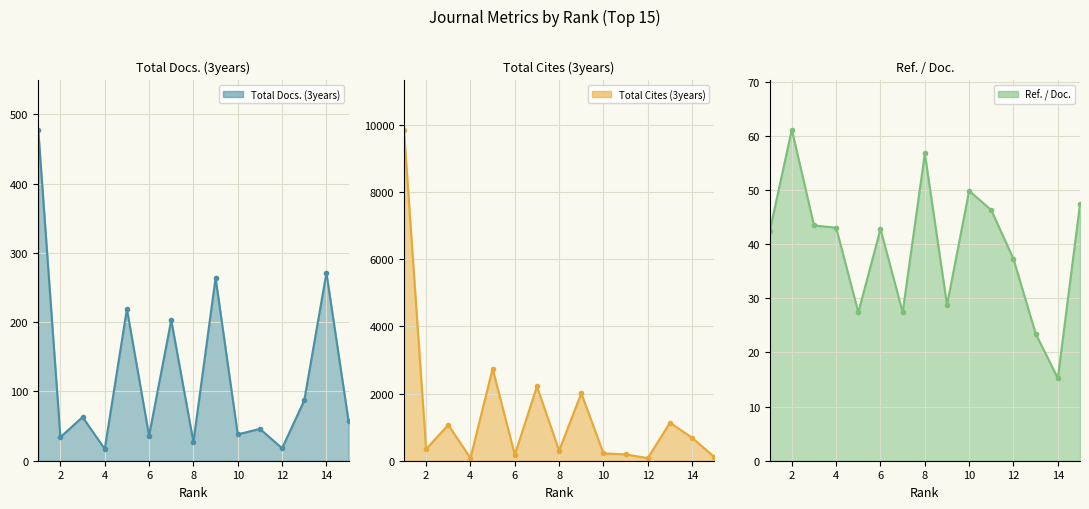

What is the difference between the maximum and minimum values in the Total Cites (3years) series?

9779.0